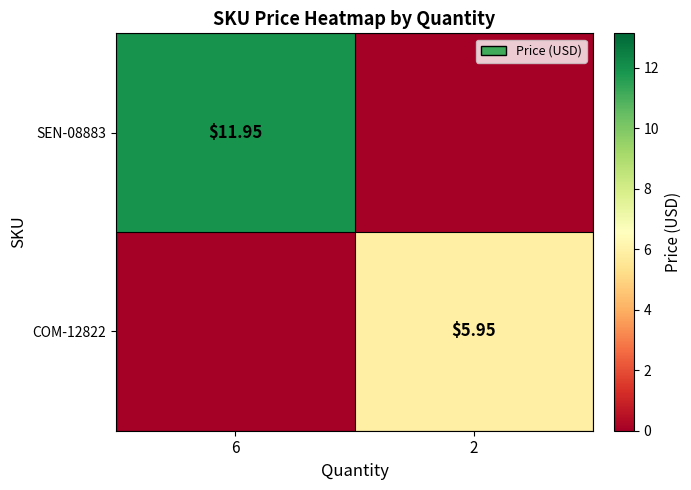

Is it true that SEN-08883 equals 0.0 at 2?

True